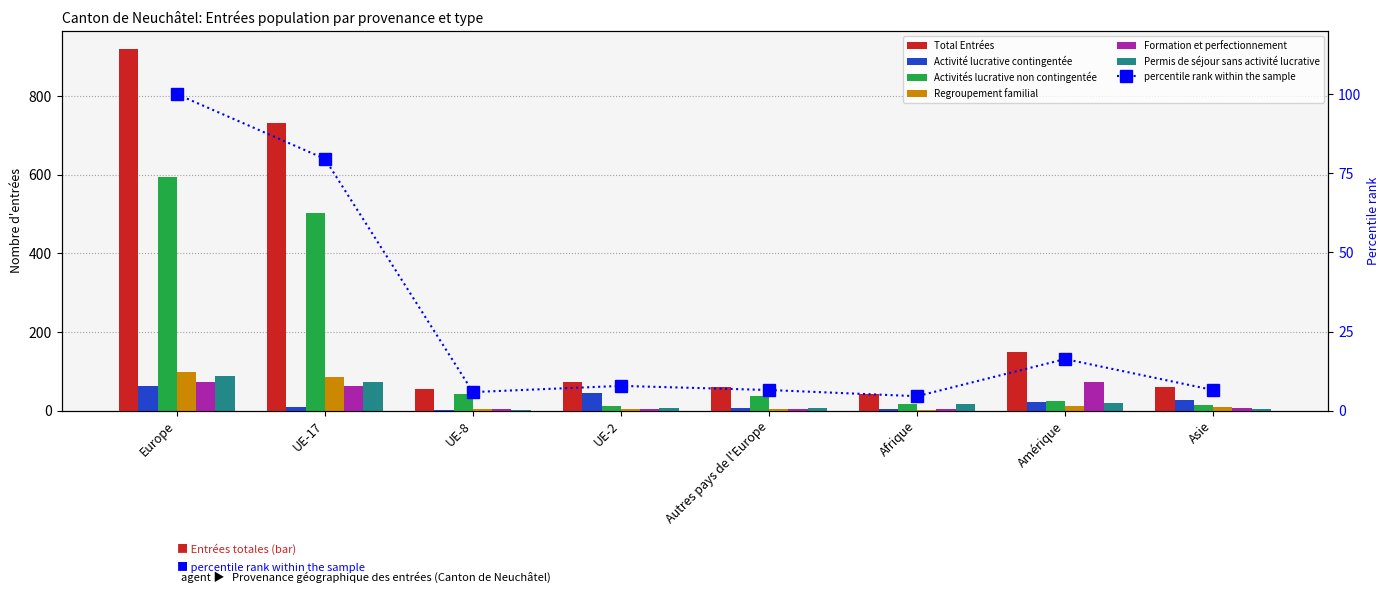

At Europe, list the series in order from largest to smallest.

Total Entrées, Activités lucrative non contingentée, Regroupement familial, Permis de séjour sans activité lucrative, Formation et perfectionnement, Activité lucrative contingentée